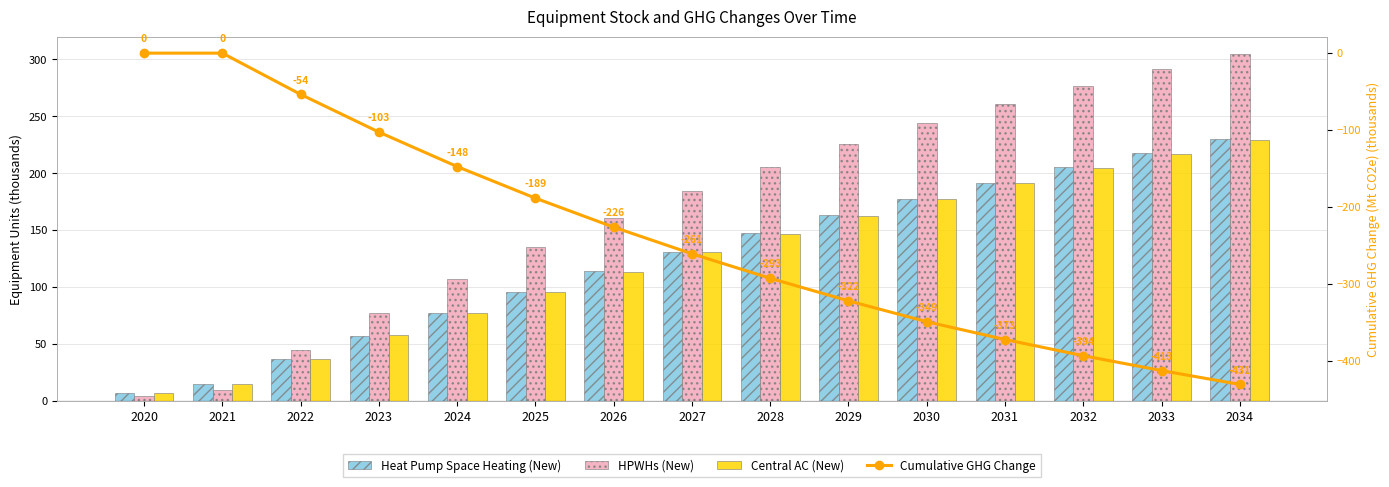

Reading left to right, extract all data points from this chart.

Heat Pump Space Heating (New): 2020=6.7	2021=14.5	2022=36.5	2023=57.3	2024=77.2	2025=96.1	2026=114.0	2027=131.1	2028=147.4	2029=162.9	2030=177.7	2031=191.8	2032=205.3	2033=218.1	2034=230.4
HPWHs (New): 2020=4.1	2021=9.3	2022=44.8	2023=77.4	2024=107.4	2025=135.1	2026=160.5	2027=184.0	2028=205.6	2029=225.6	2030=244.0	2031=261.0	2032=276.7	2033=291.3	2034=304.8
Central AC (New): 2020=7.1	2021=15.3	2022=37.0	2023=57.6	2024=77.2	2025=95.9	2026=113.7	2027=130.7	2028=146.9	2029=162.3	2030=177.0	2031=191.1	2032=204.5	2033=217.3	2034=229.5
Cumulative GHG Change: 2020=0.0	2021=0.0	2022=-53.7	2023=-102.7	2024=-147.6	2025=-188.7	2026=-226.4	2027=-261.0	2028=-292.9	2029=-322.2	2030=-349.4	2031=-372.5	2032=-393.6	2033=-412.9	2034=-431.0